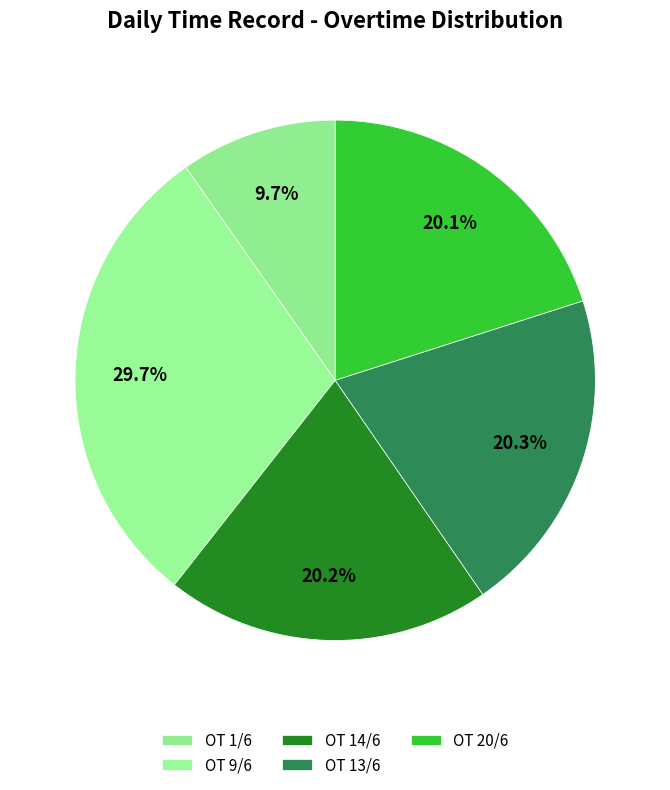

Is it true that OT 13/6 is 12% of the pie?

False